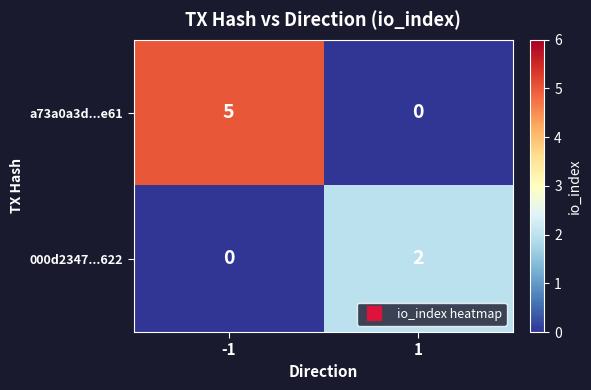

What is the maximum value for a73a0a3d...e61?

5